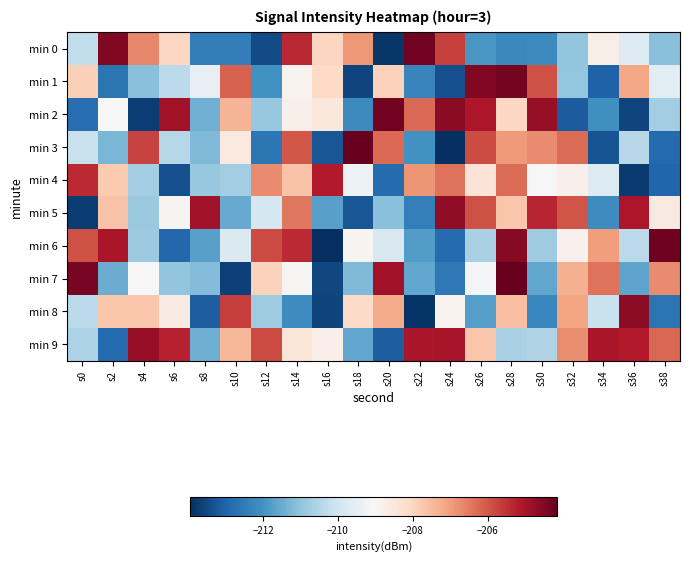

At s32, list the series in order from smallest to largest.

min 2, min 0, min 1, min 6, min 4, min 7, min 8, min 9, min 3, min 5